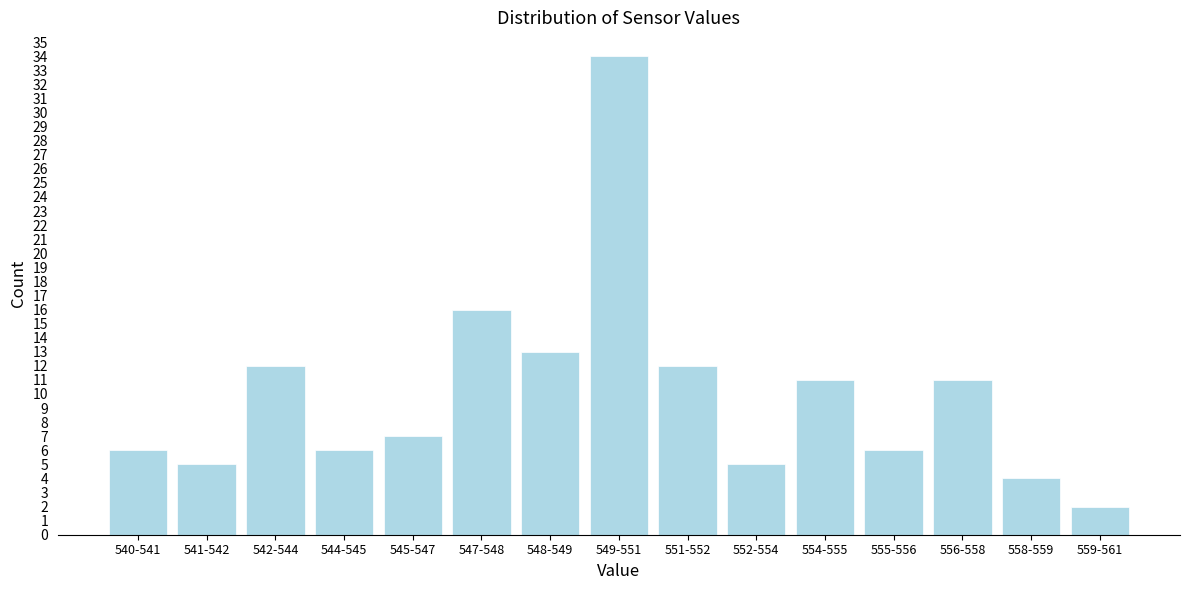

Reading right to left, what are all the values shown in this chart?

559-561=2	558-559=4	556-558=11	555-556=6	554-555=11	552-554=5	551-552=12	549-551=34	548-549=13	547-548=16	545-547=7	544-545=6	542-544=12	541-542=5	540-541=6